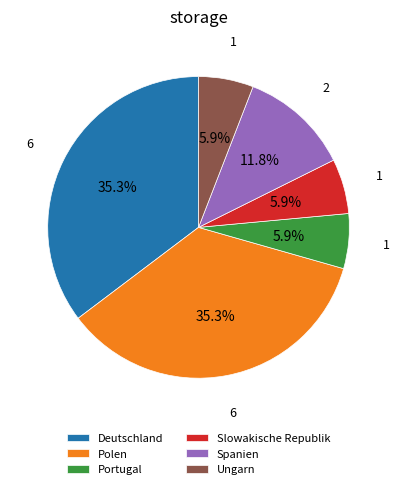

Does any single category account for the majority?

No